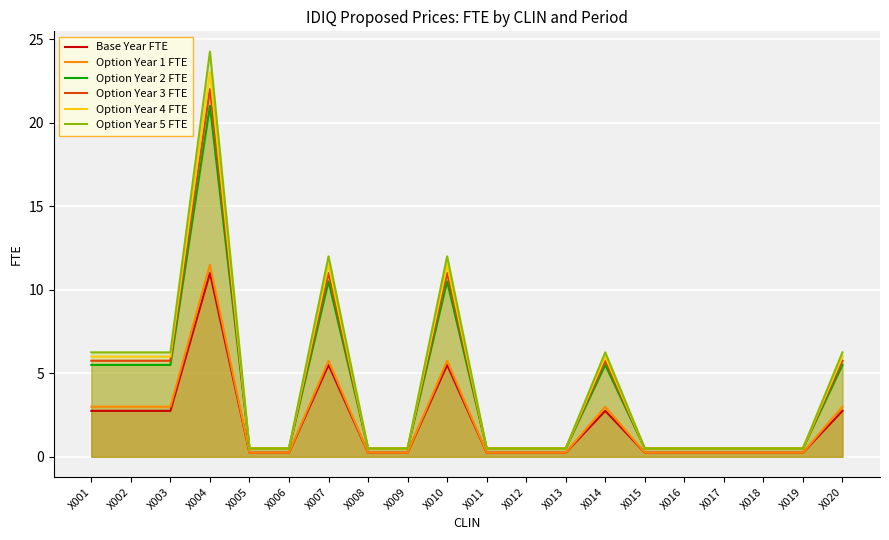

Reading left to right, transcribe all the data shown in this chart.

Base Year FTE: X001=2.8	X002=2.8	X003=2.8	X004=11.0	X005=0.2	X006=0.2	X007=5.5	X008=0.2	X009=0.2	X010=5.5	X011=0.2	X012=0.2	X013=0.2	X014=2.8	X015=0.2	X016=0.2	X017=0.2	X018=0.2	X019=0.2	X020=2.8
Option Year 1 FTE: X001=3.0	X002=3.0	X003=3.0	X004=11.5	X005=0.2	X006=0.2	X007=5.8	X008=0.2	X009=0.2	X010=5.8	X011=0.2	X012=0.2	X013=0.2	X014=3.0	X015=0.2	X016=0.2	X017=0.2	X018=0.2	X019=0.2	X020=3.0
Option Year 2 FTE: X001=5.5	X002=5.5	X003=5.5	X004=21.0	X005=0.5	X006=0.5	X007=10.5	X008=0.5	X009=0.5	X010=10.5	X011=0.5	X012=0.5	X013=0.5	X014=5.5	X015=0.5	X016=0.5	X017=0.5	X018=0.5	X019=0.5	X020=5.5
Option Year 3 FTE: X001=5.8	X002=5.8	X003=5.8	X004=22.0	X005=0.5	X006=0.5	X007=11.0	X008=0.5	X009=0.5	X010=11.0	X011=0.5	X012=0.5	X013=0.5	X014=5.8	X015=0.5	X016=0.5	X017=0.5	X018=0.5	X019=0.5	X020=5.8
Option Year 4 FTE: X001=6.0	X002=6.0	X003=6.0	X004=23.0	X005=0.5	X006=0.5	X007=11.5	X008=0.5	X009=0.5	X010=11.5	X011=0.5	X012=0.5	X013=0.5	X014=6.0	X015=0.5	X016=0.5	X017=0.5	X018=0.5	X019=0.5	X020=6.0
Option Year 5 FTE: X001=6.2	X002=6.2	X003=6.2	X004=24.2	X005=0.5	X006=0.5	X007=12.0	X008=0.5	X009=0.5	X010=12.0	X011=0.5	X012=0.5	X013=0.5	X014=6.2	X015=0.5	X016=0.5	X017=0.5	X018=0.5	X019=0.5	X020=6.2